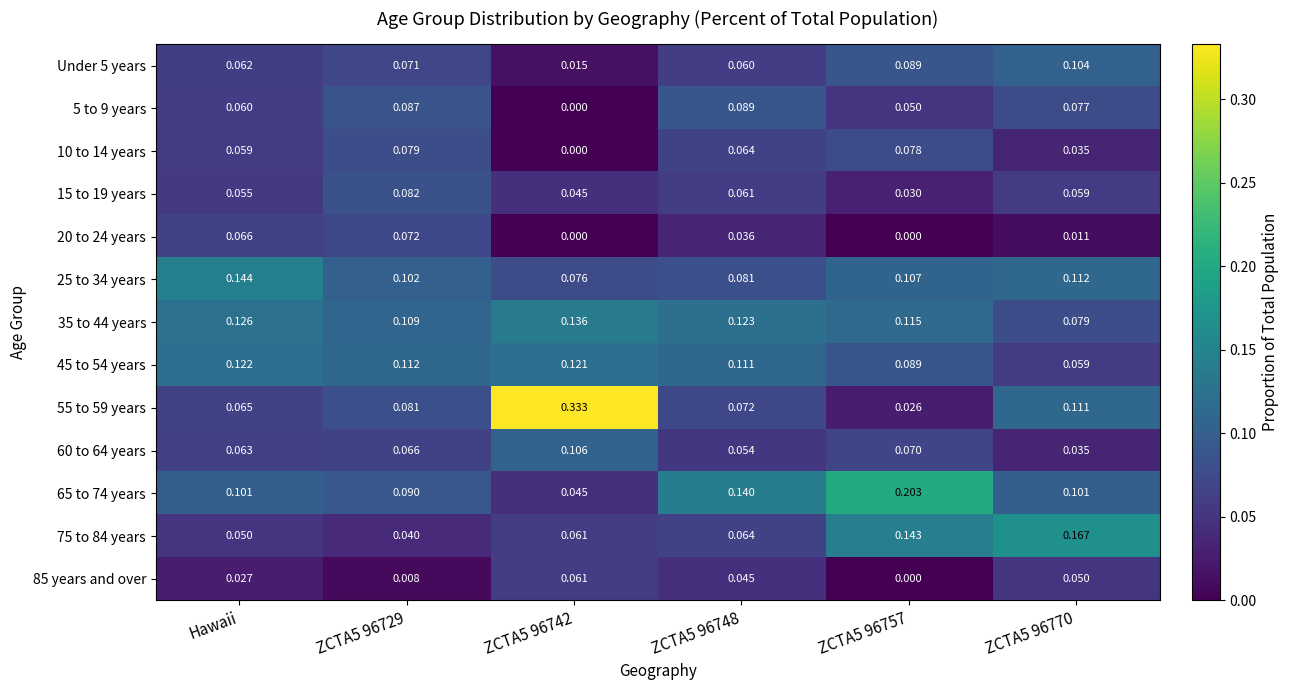

What is the total value across all series at ZCTA5 96757?

1.0